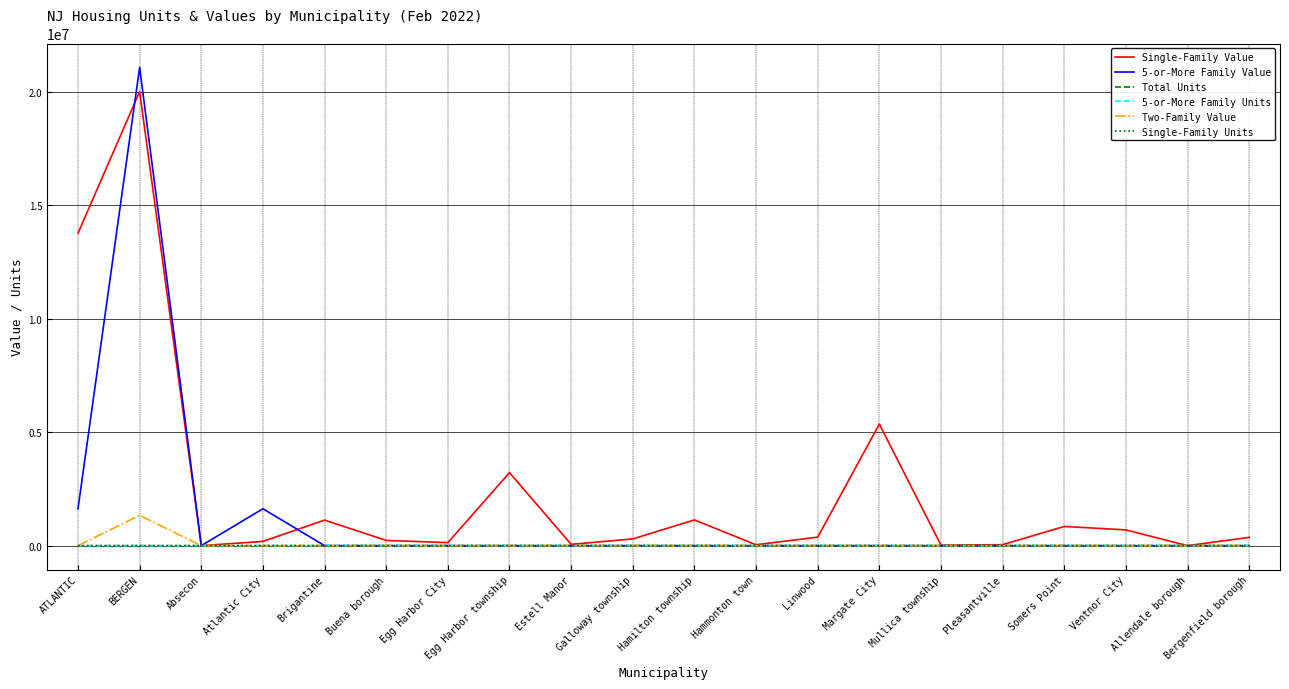

Which category has the highest value in the Single-Family Value series?

BERGEN